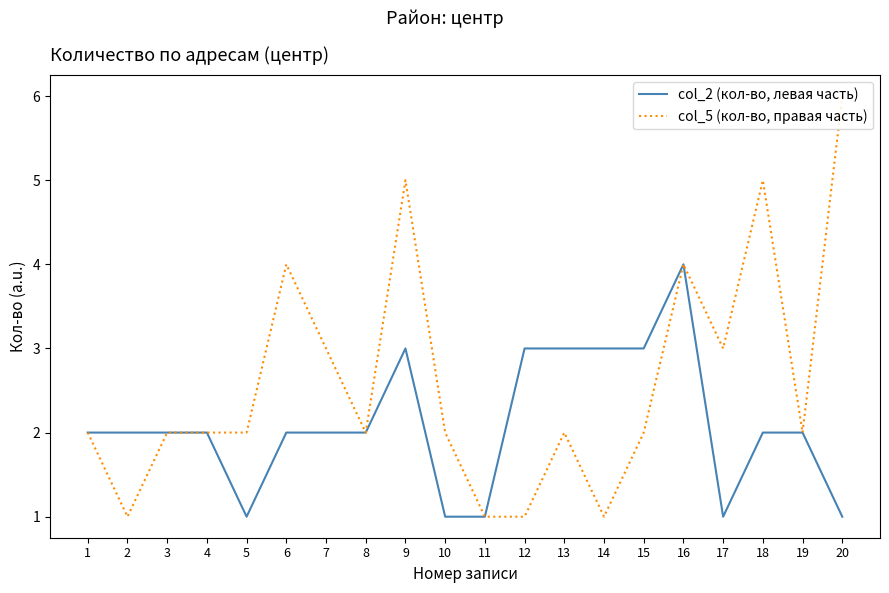

Reading left to right, what are all the values shown in this chart?

col_2 (кол-во, левая часть): 2	2	2	2	1	2	2	2	3	1	1	3	3	3	3	4	1	2	2	1
col_5 (кол-во, правая часть): 2	1	2	2	2	4	3	2	5	2	1	1	2	1	2	4	3	5	2	6